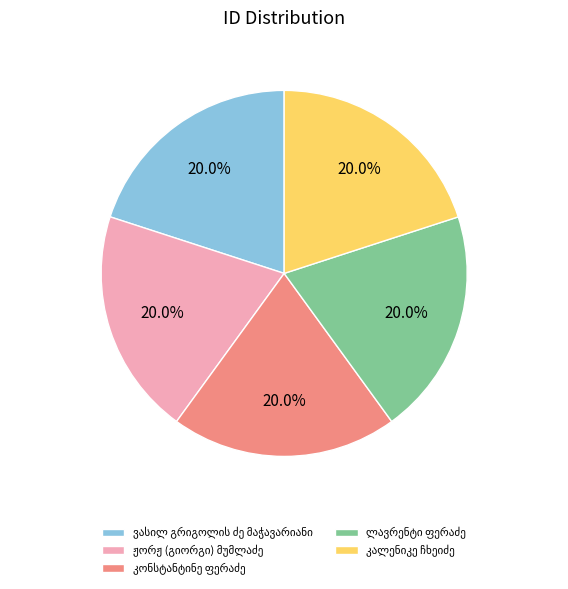

Is there any slice that represents more than half of the pie?

No